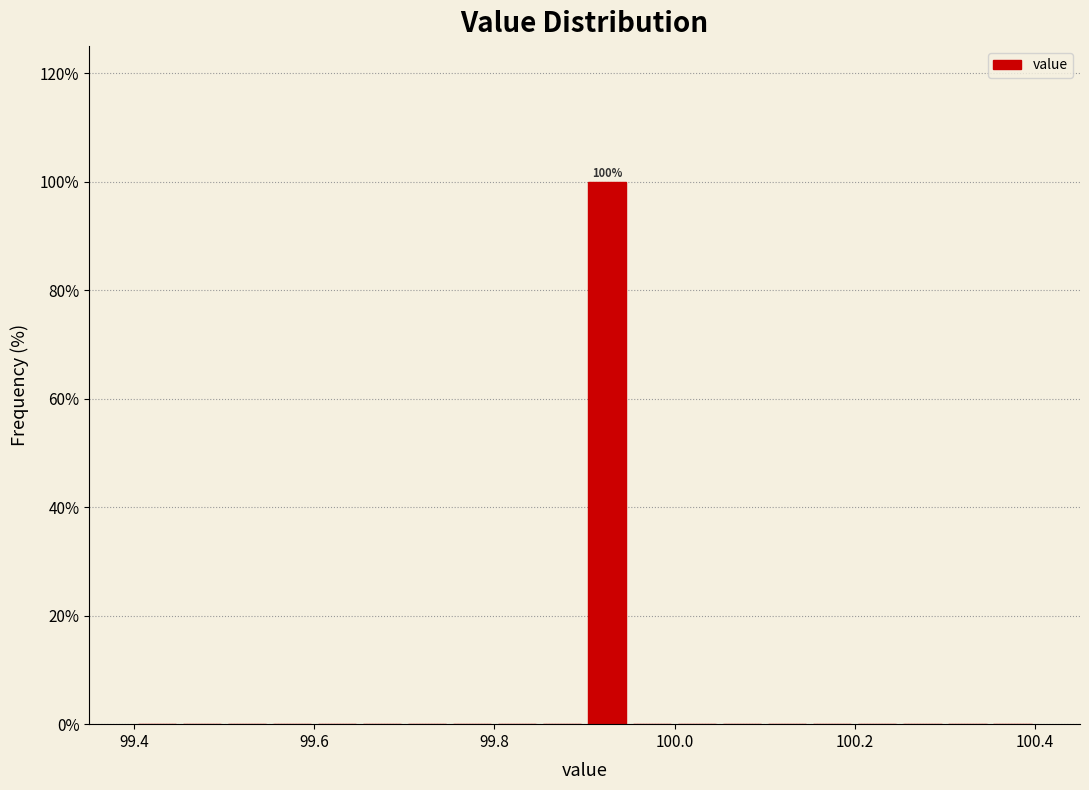

Read against the x-axis, roughly where is the centre of the tallest bar?

99.92